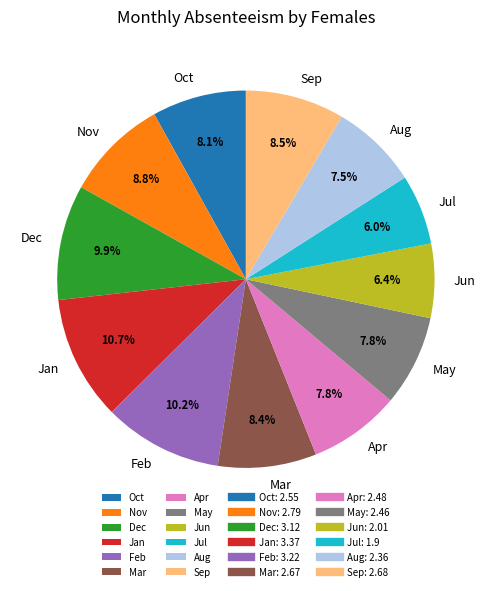

Do Jan and Dec together represent more than half of the pie?

No